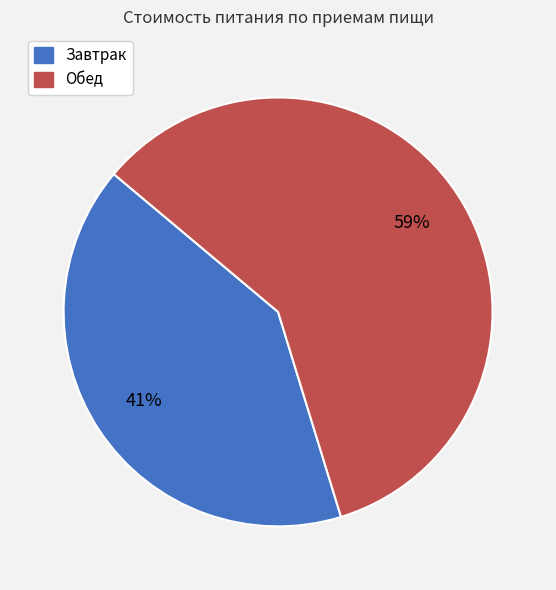

Which category has the smallest portion of the pie?

Завтрак